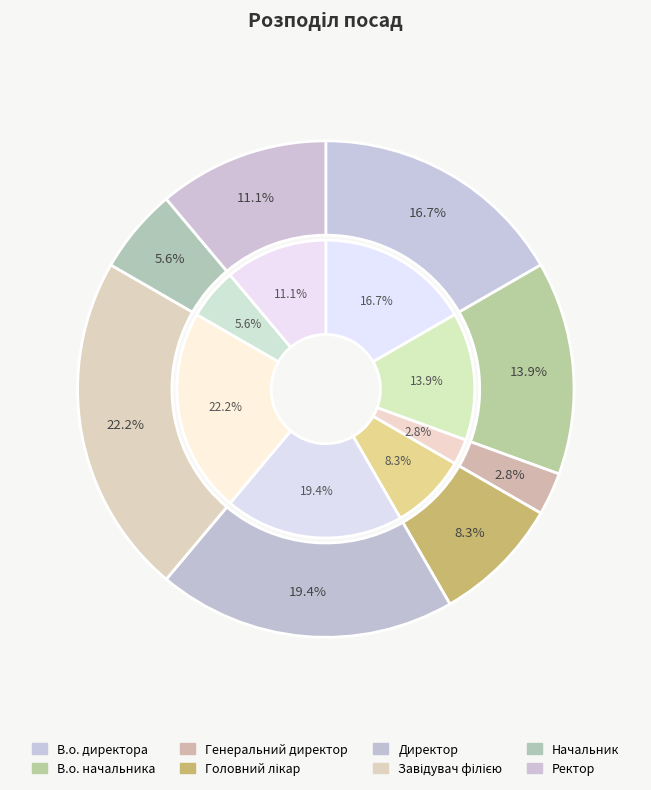

To the nearest percent, what portion does Генеральний директор represent?

3%